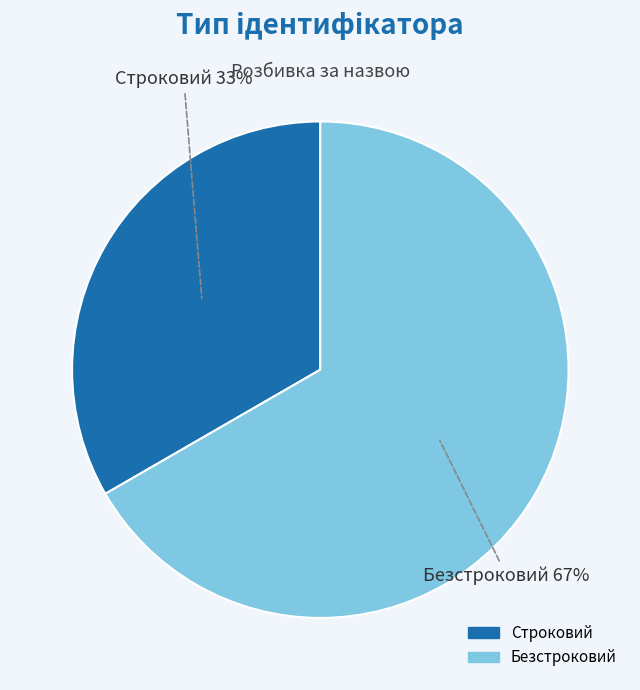

True or false: Строковий accounts for 28% of the total.

False